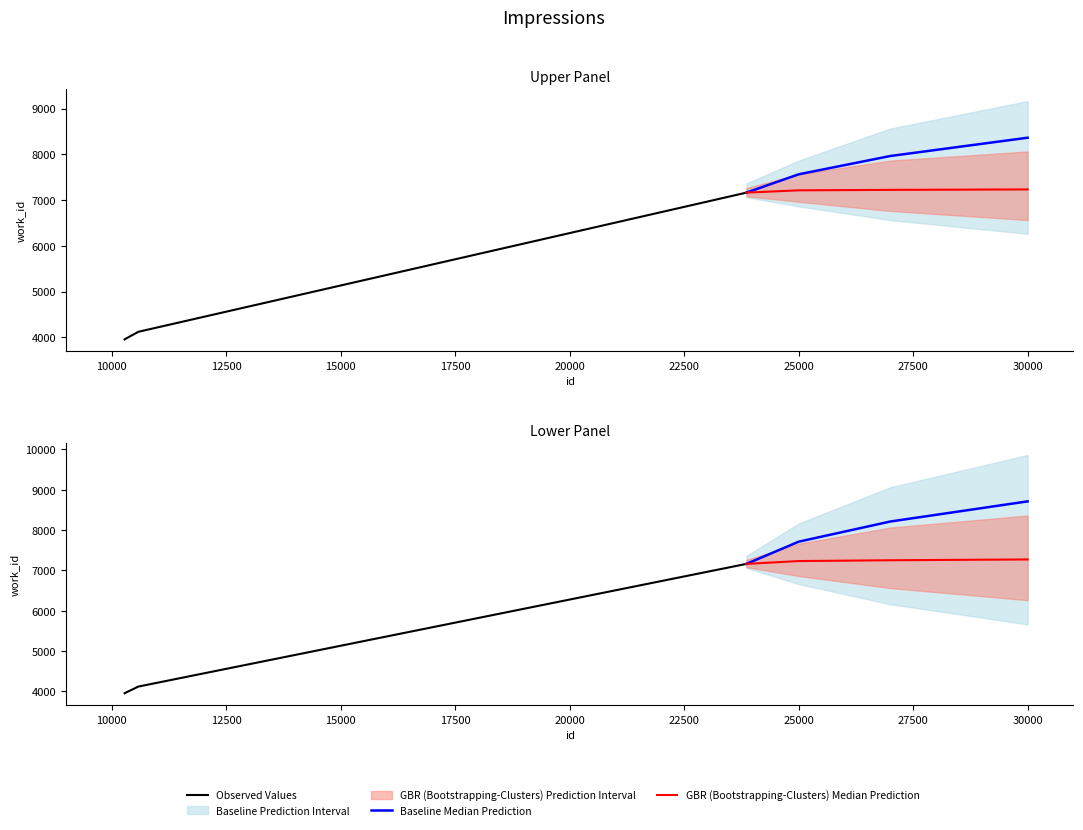

How many values in the Baseline Median Prediction series are below 8213?

2